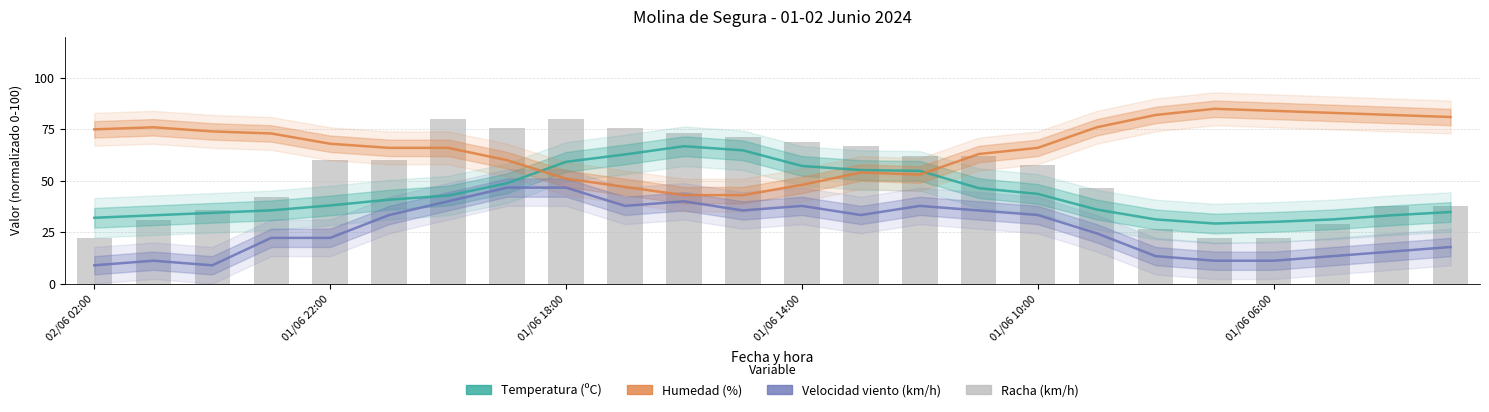

What are all the series names shown in the legend?

Temperatura (ºC), Humedad (%), Velocidad viento (km/h), Racha (km/h)